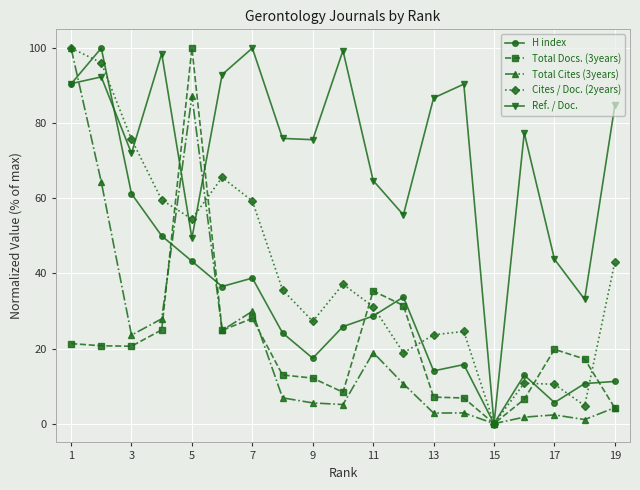

Which series has the largest total across all categories?

Ref. / Doc.